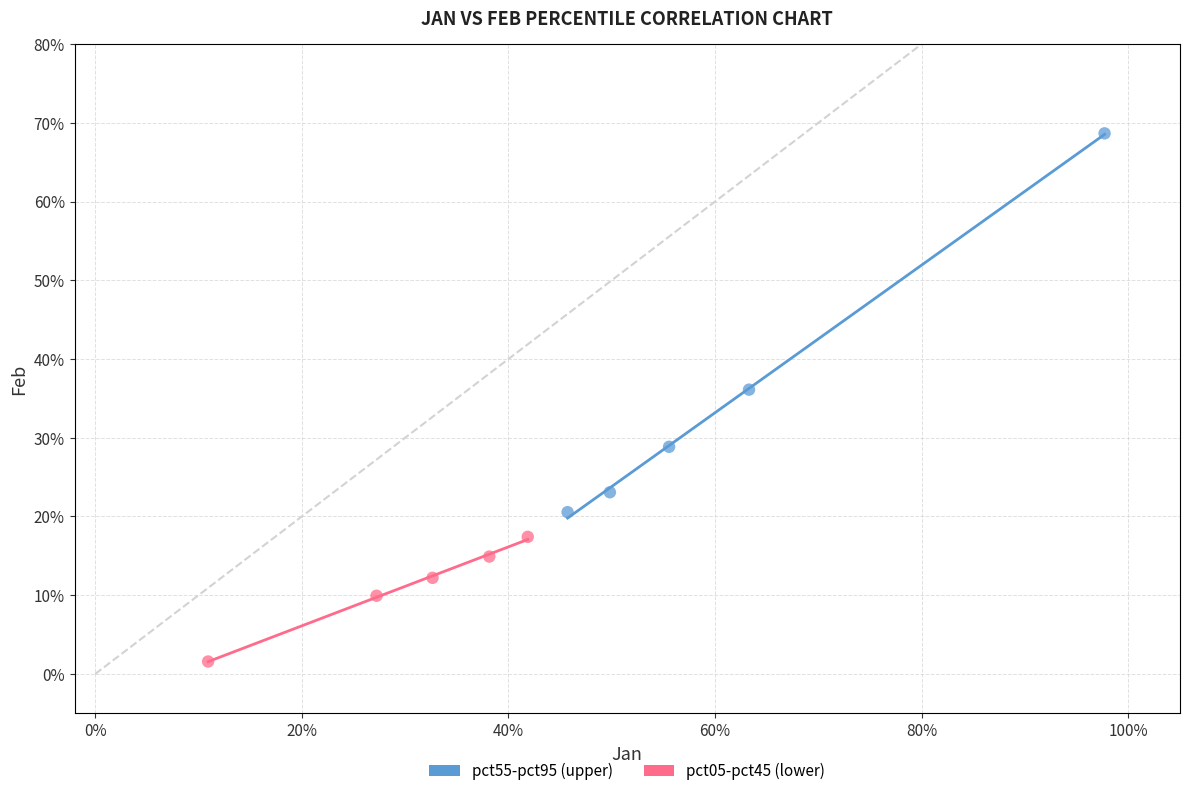

What are all the series names shown in the legend?

pct55-pct95 (upper), pct05-pct45 (lower)